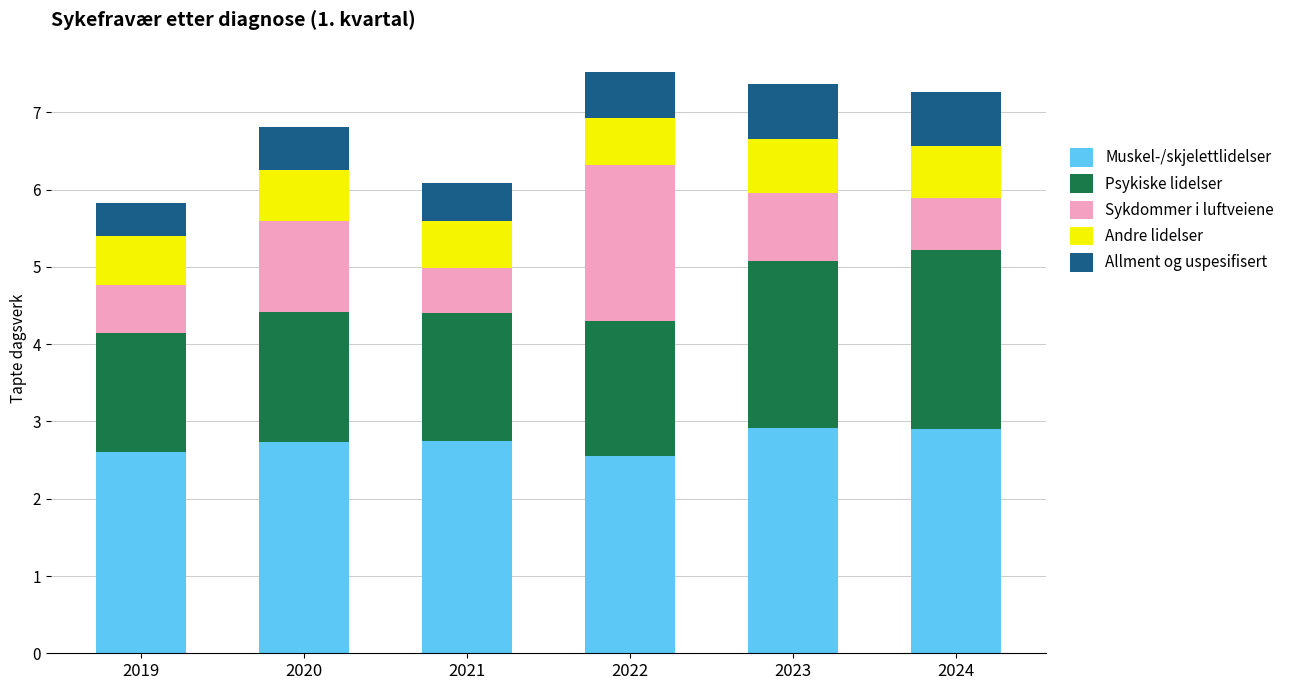

What is the minimum value for Muskel-/skjelettlidelser?

2.6